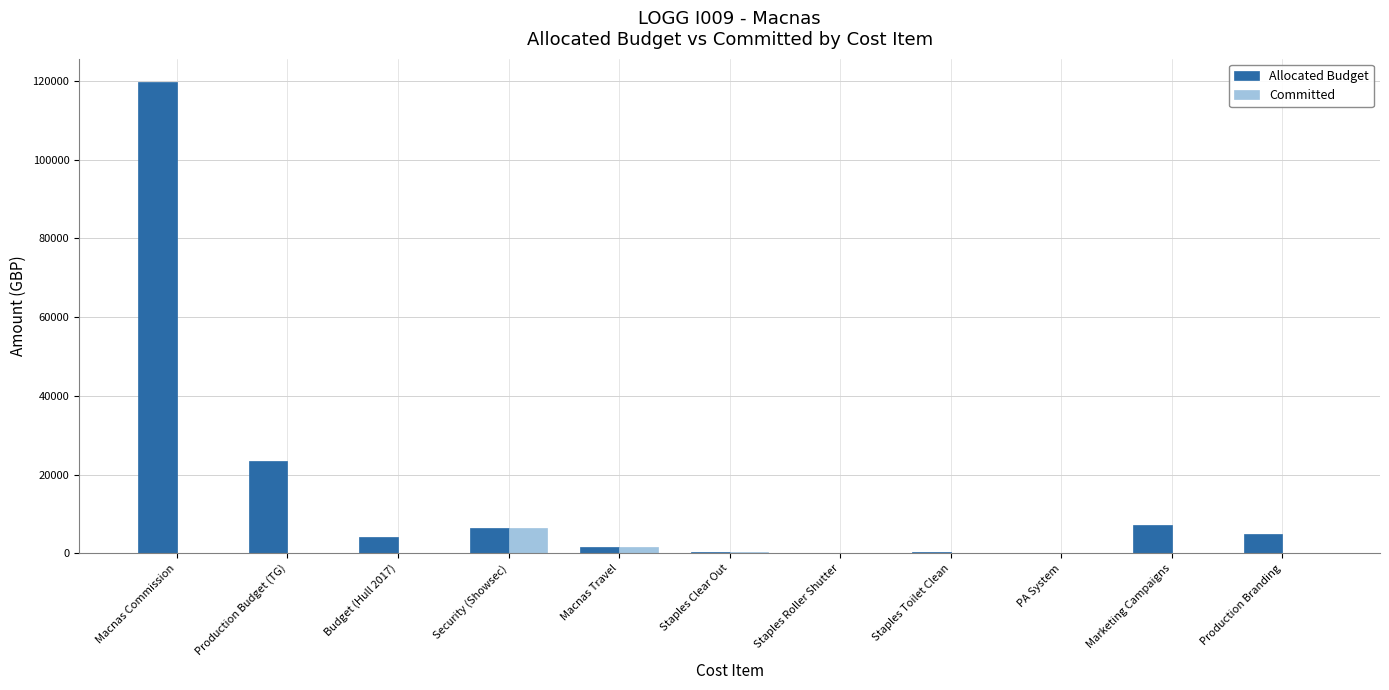

Where is Allocated Budget nearest to the value 59866?

Production Budget (TG)